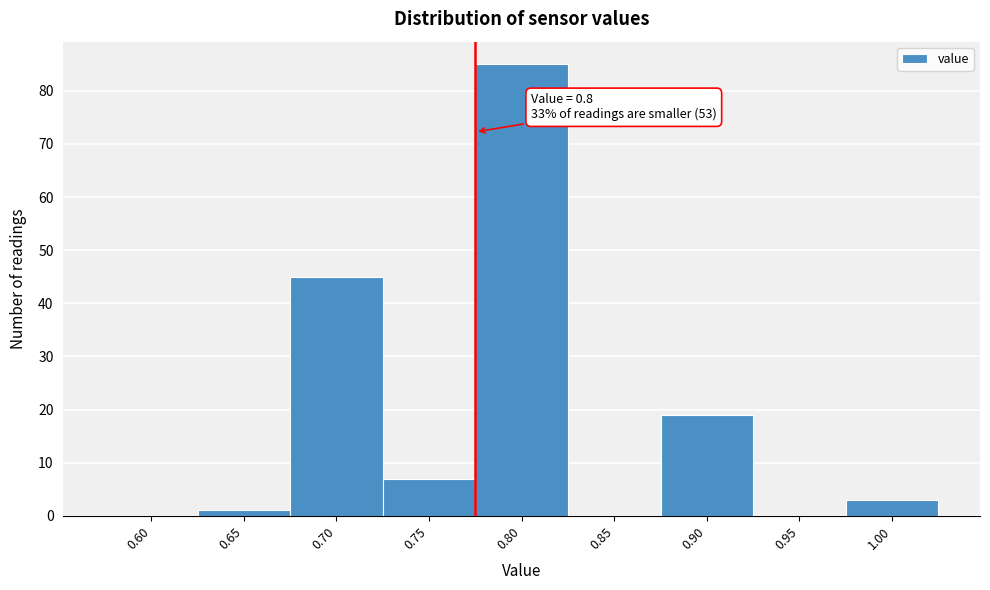

Reading left to right, list all the values displayed in this chart.

0.60=0	0.65=1	0.70=45	0.75=7	0.80=85	0.85=0	0.90=19	0.95=0	1.00=3